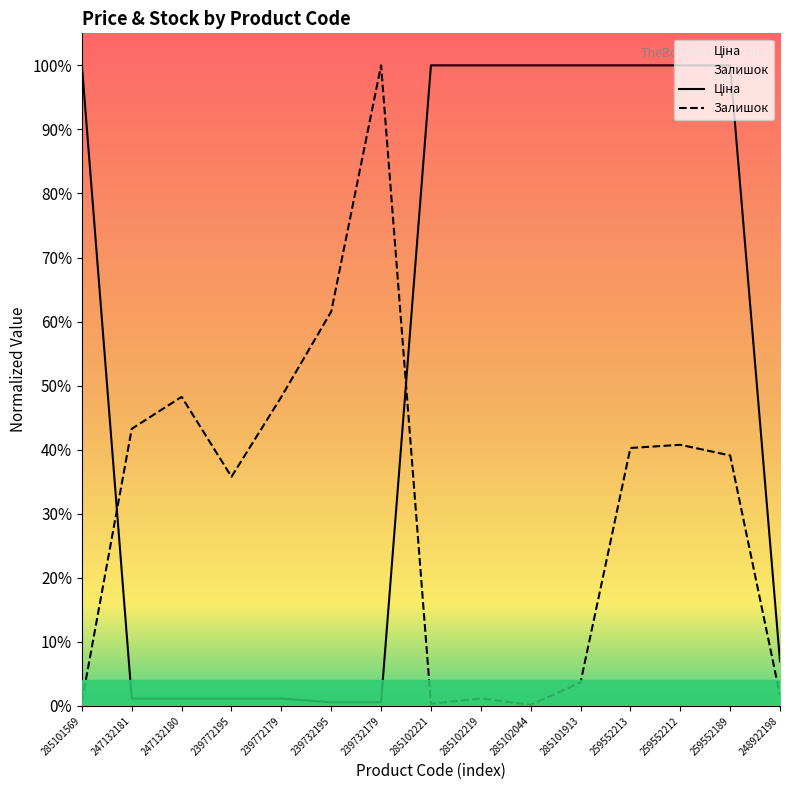

What is the label of the 1st point from the left?

285101569